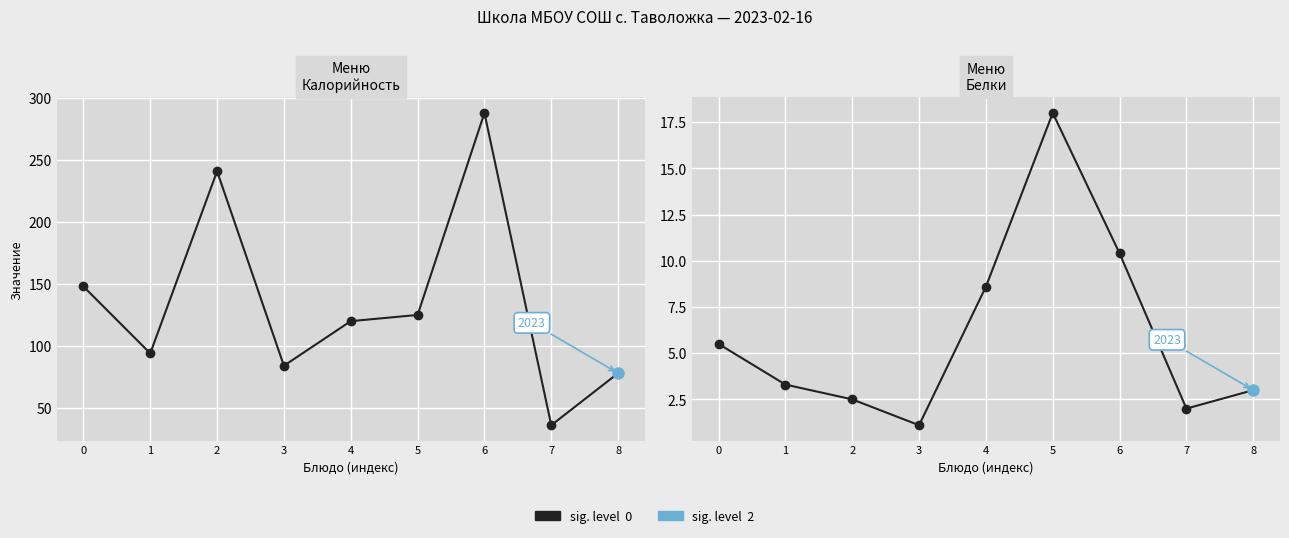

True or false: Белки has a value of 3.5 at 0.

False